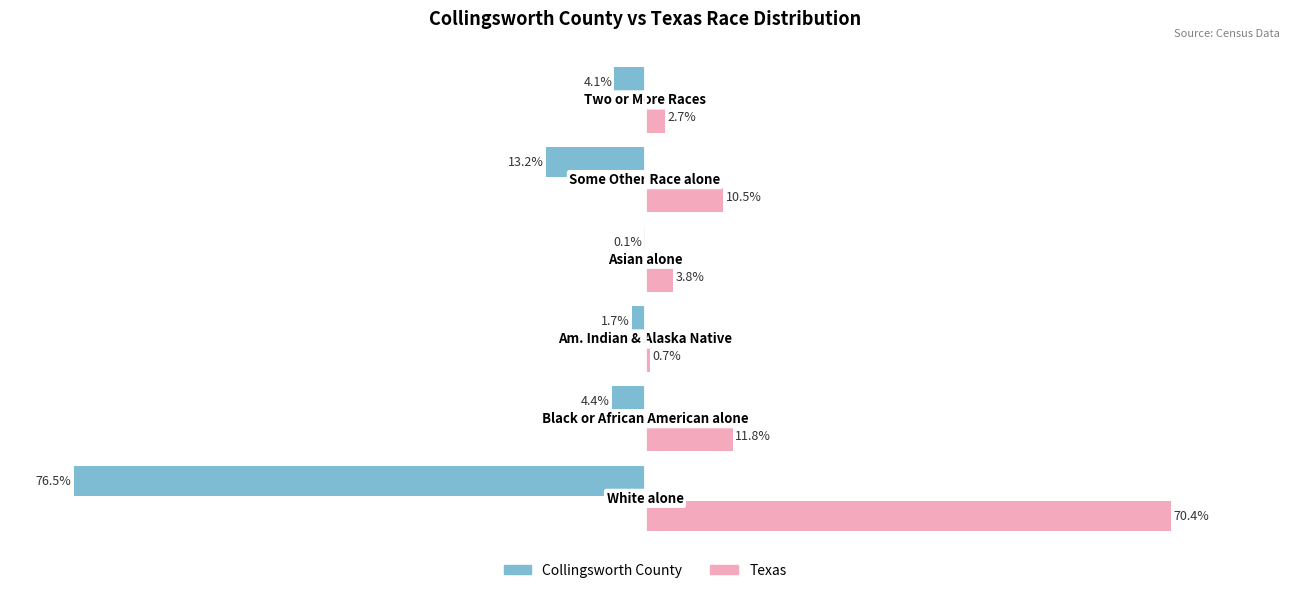

Count the number of categories in the chart.

6